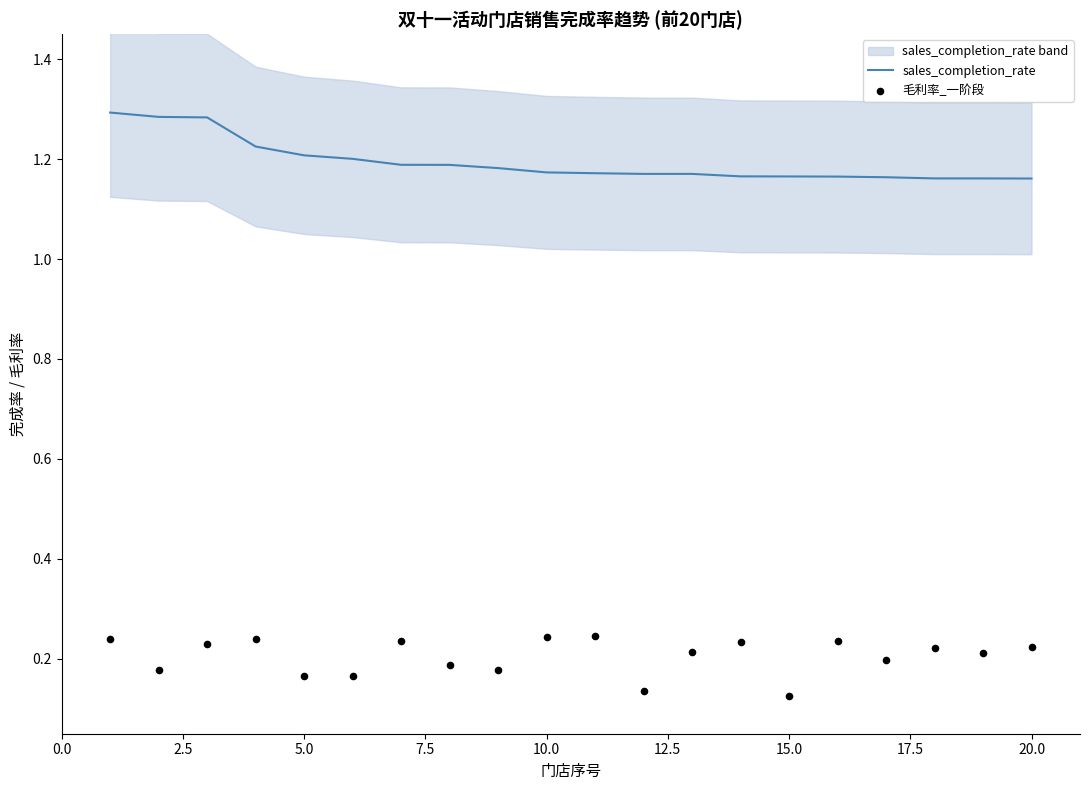

Which series reaches the maximum Y coordinate?

sales_completion_rate